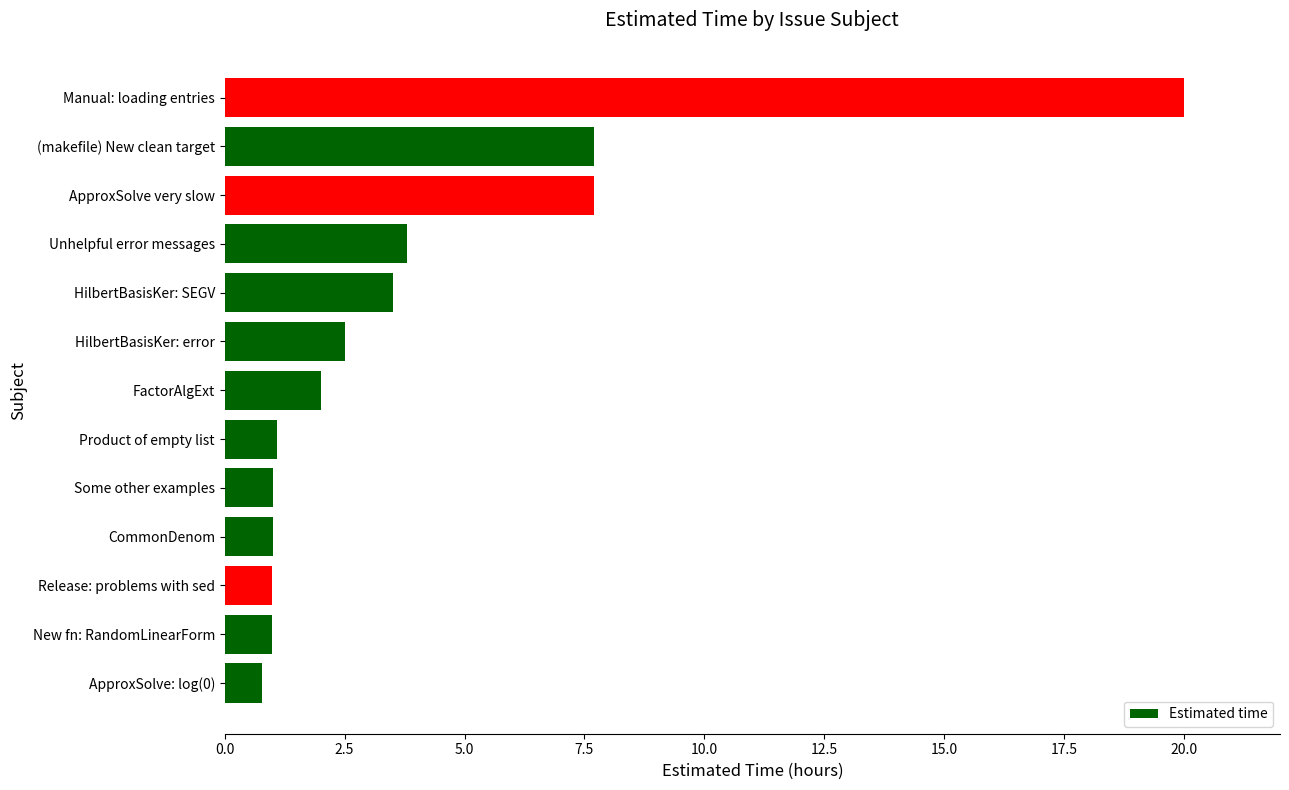

Reading bottom to top, list all the values displayed in this chart.

0.8	1.0	1.0	1.0	1.0	1.1	2.0	2.5	3.5	3.8	7.7	7.7	20.0